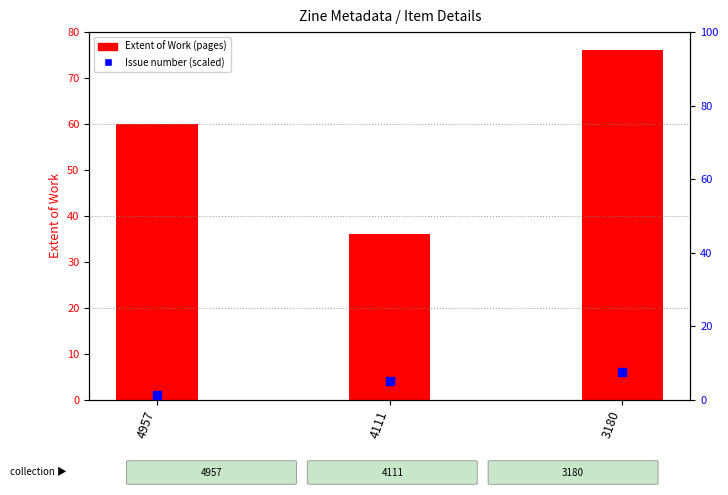

At which category is the sum across all series the highest?

3180